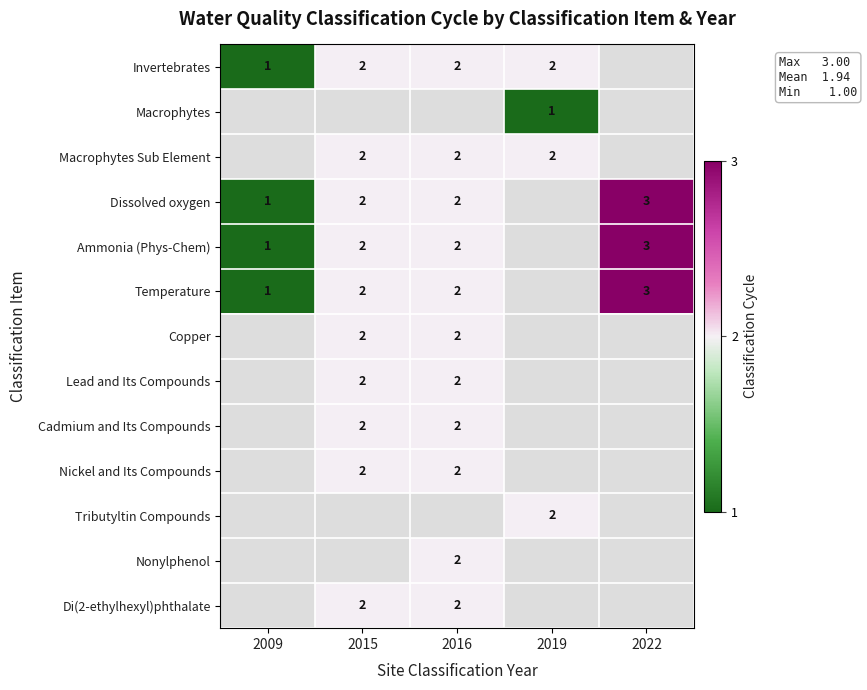

The Cadmium and Its Compounds series shows 3 at 2016. True or false?

False